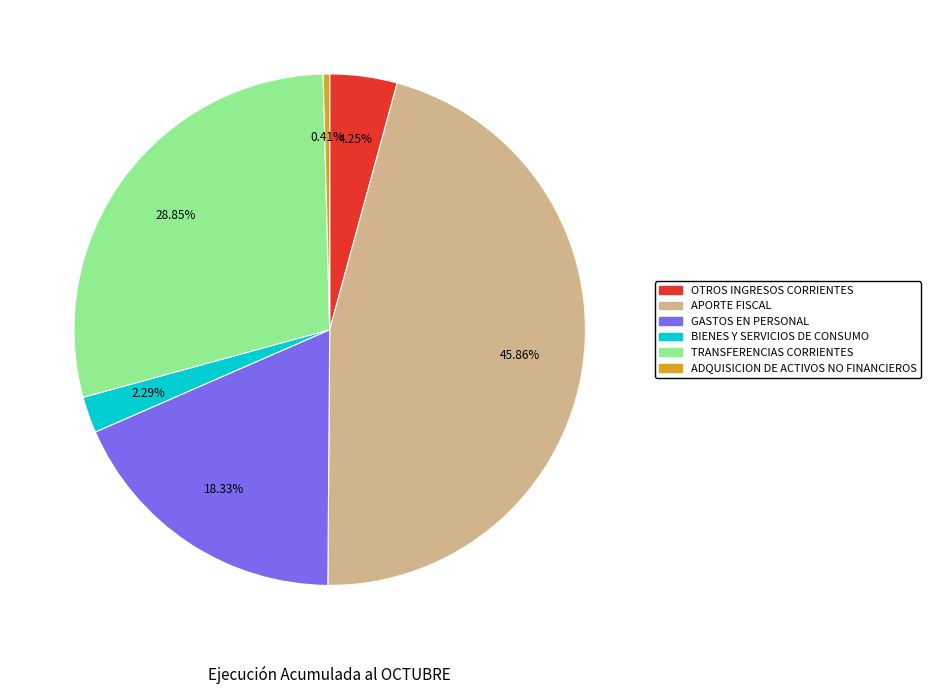

Which slice is the largest?

APORTE FISCAL